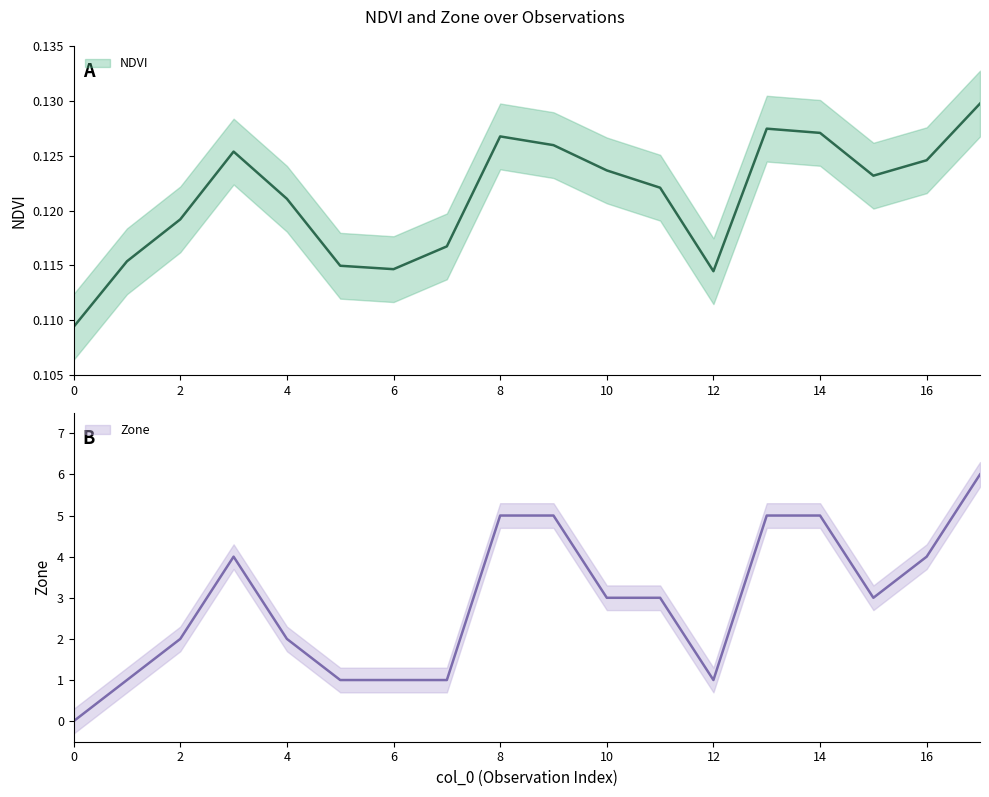

List the labels in order of NDVI value, smallest first.

0, 12, 6, 5, 1, 7, 2, 4, 11, 15, 10, 16, 3, 9, 8, 14, 13, 17